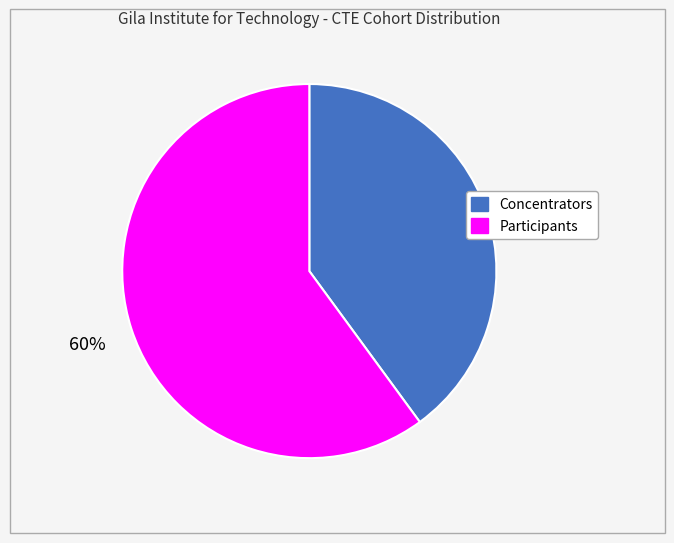

Rank the categories by value from lowest to highest.

Concentrators, Participants